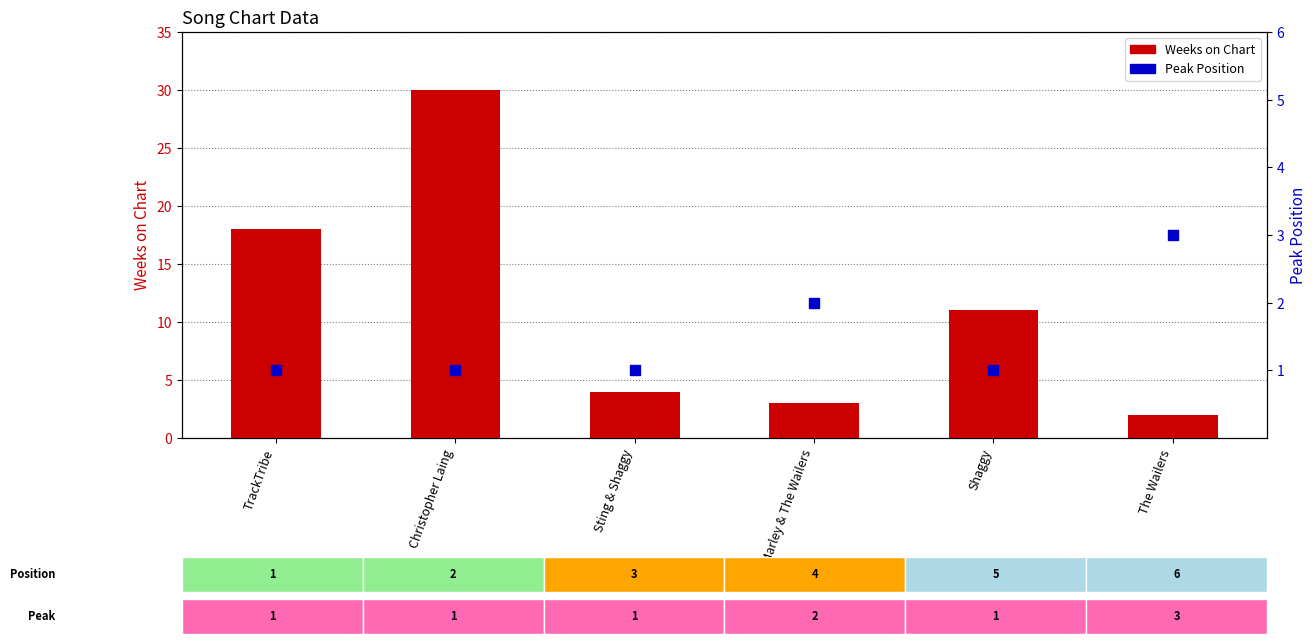

Which series reaches the minimum Y coordinate?

Peak Position